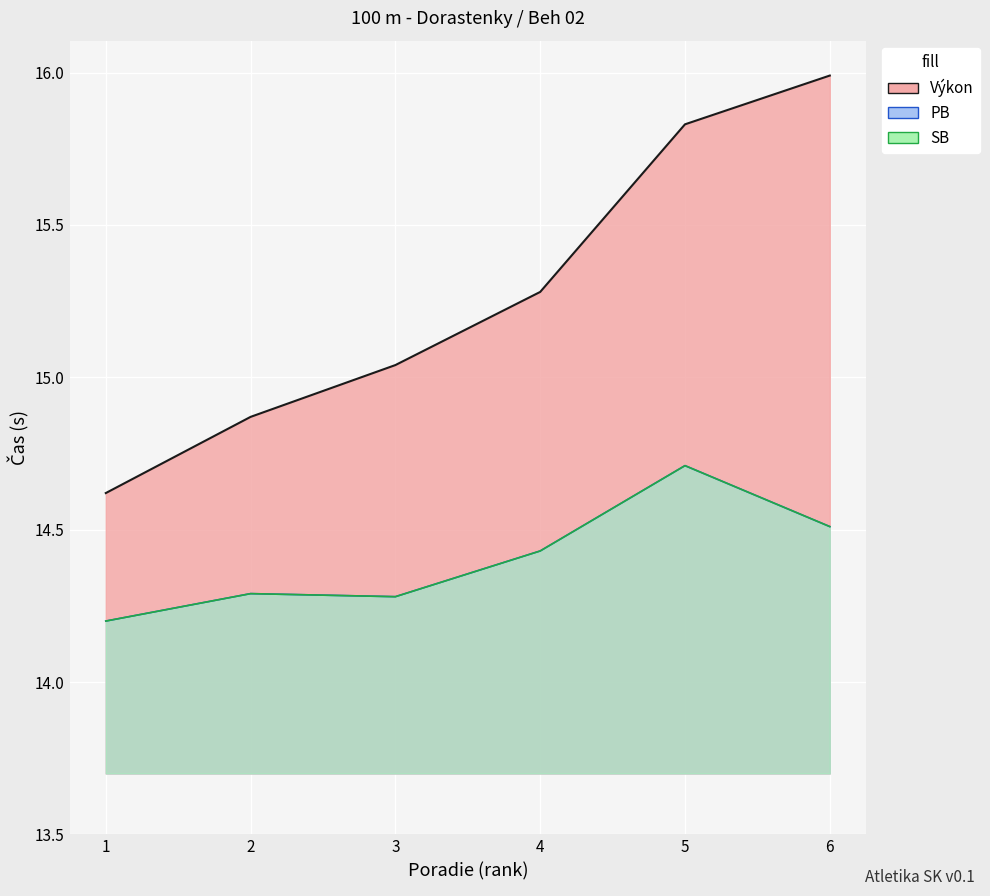

Is it true that SB equals 6.3 at 6?

False